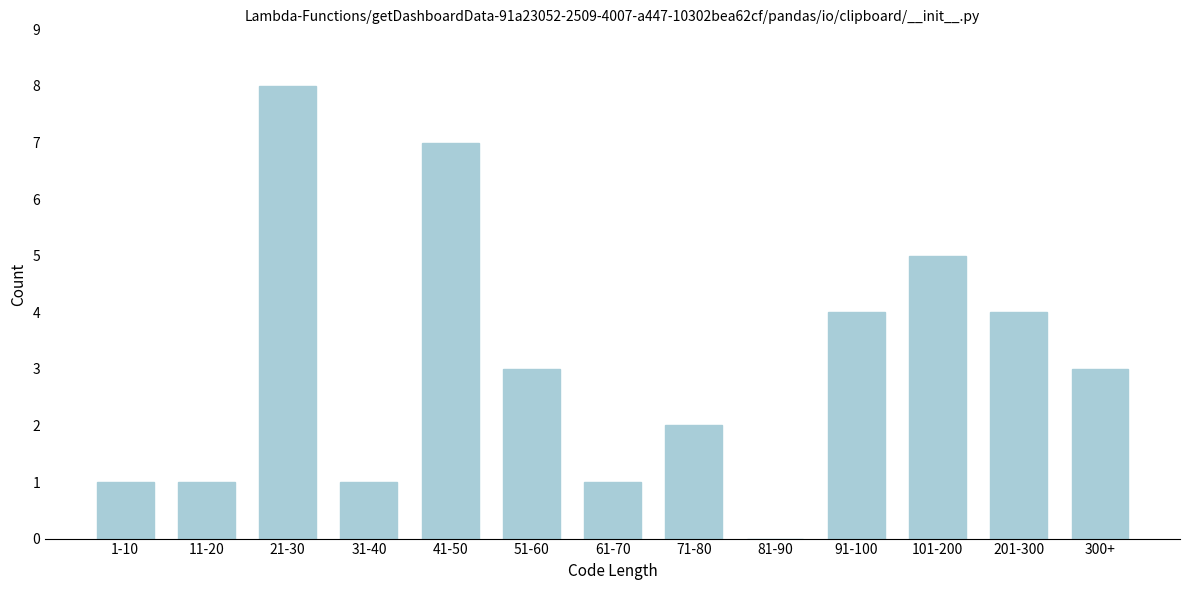

Reading left to right, extract all data points from this chart.

1-10=1	11-20=1	21-30=8	31-40=1	41-50=7	51-60=3	61-70=1	71-80=2	81-90=0	91-100=4	101-200=5	201-300=4	300+=3